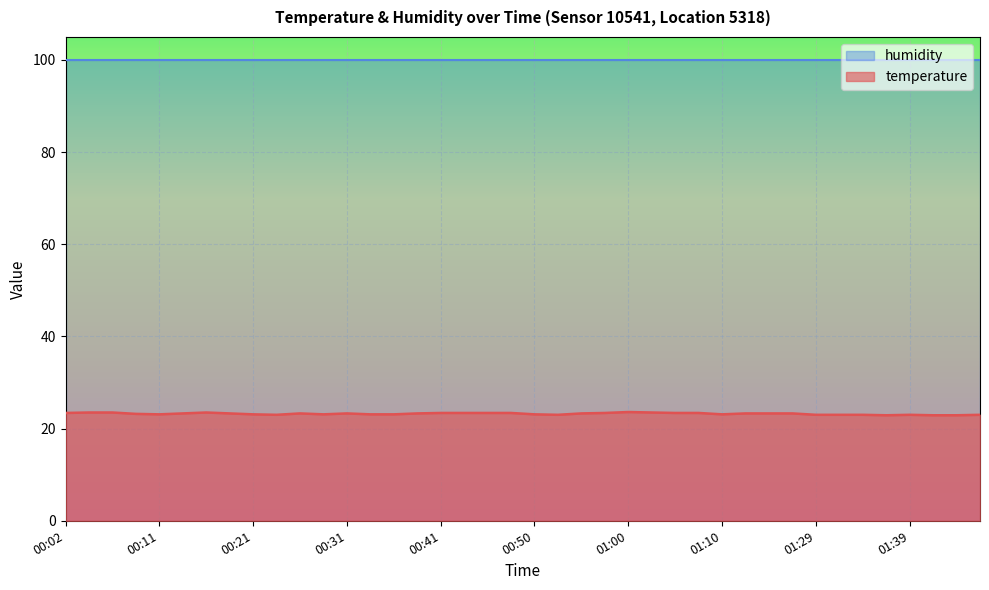

How many categories are shown in the chart?

40